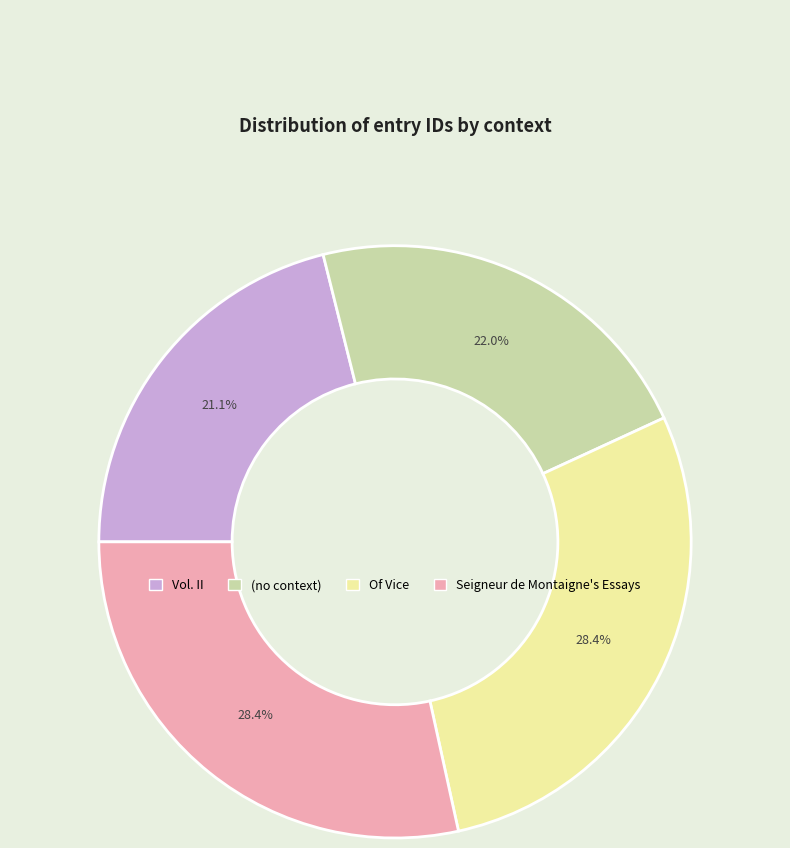

Count the number of slices in the pie.

4